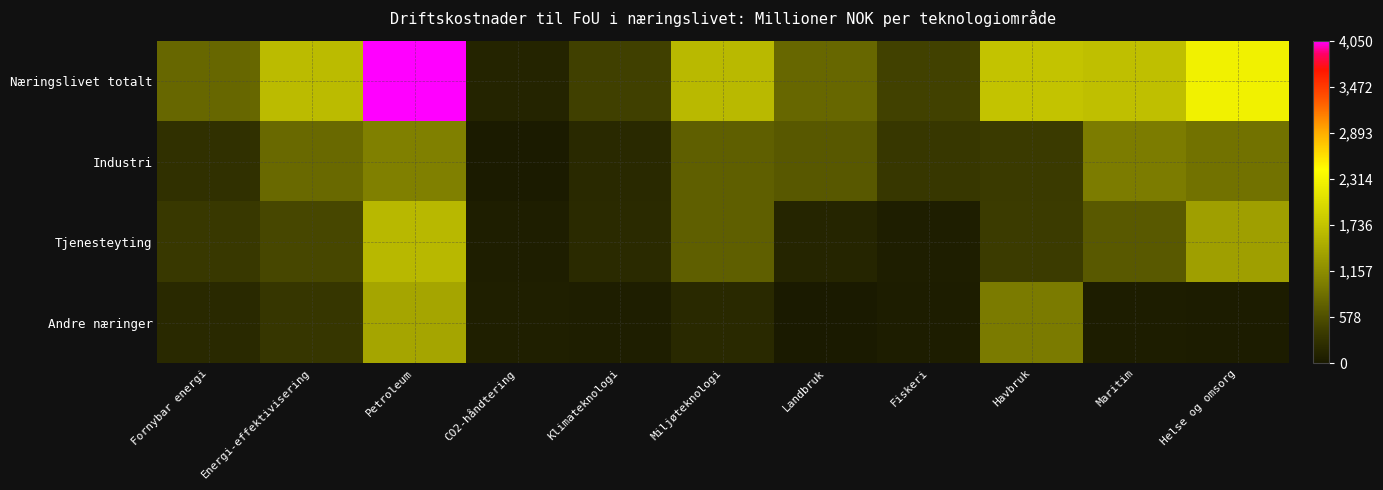

Between Landbruk and Maritim, which series saw the biggest shift?

Næringslivet totalt